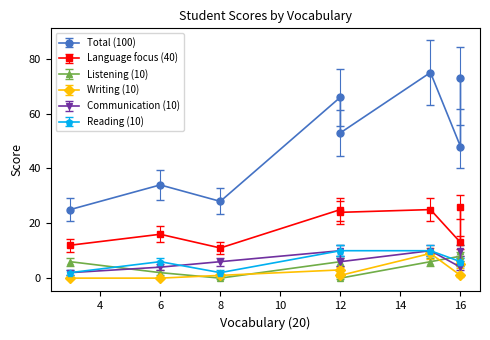

Which series has the widest spread of values?

Total (100)